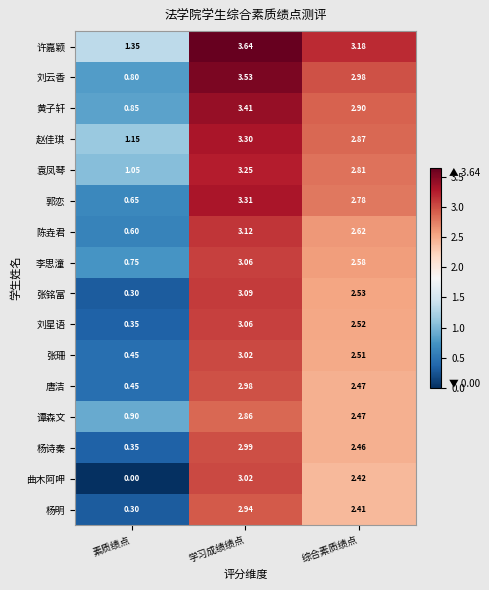

Which label corresponds to the largest value in the chart?

学习成绩绩点